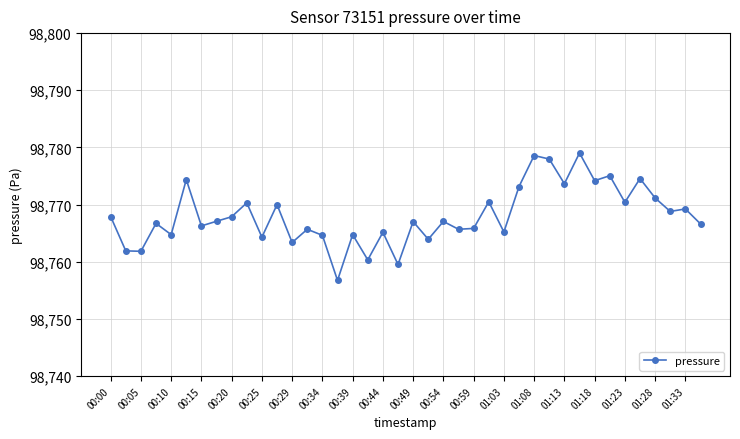

What is the difference between the maximum and minimum values?

22.3